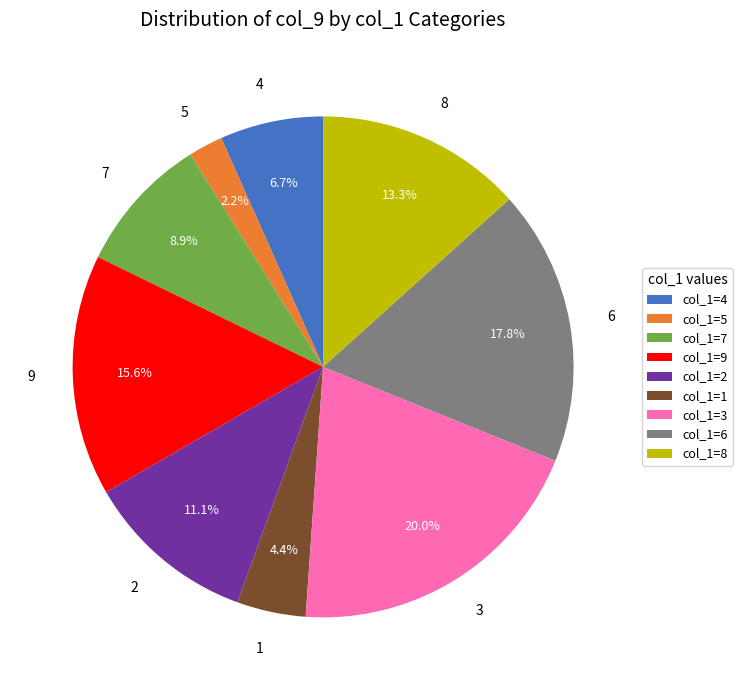

Does any single category account for the majority?

No